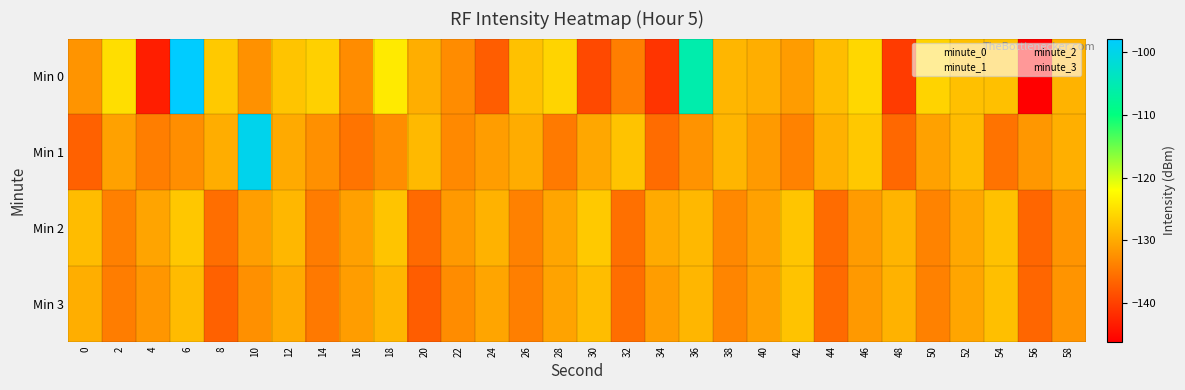

At 2, list the series in order from largest to smallest.

Min 0, Min 1, Min 2, Min 3